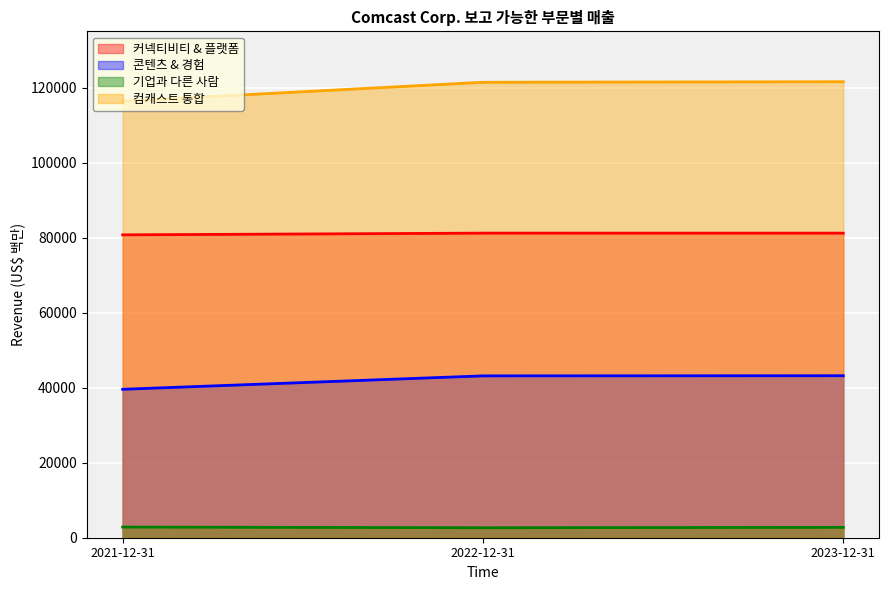

List the labels in order of 기업과 다른 사람 value, smallest first.

2022-12-31, 2023-12-31, 2021-12-31